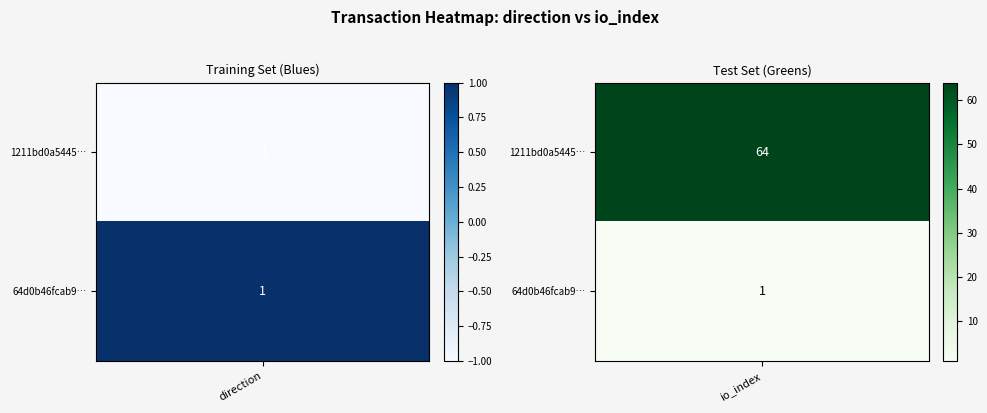

Reading left to right, what are all the values shown in this chart?

1211bd0a5445f0964b067a1a15c0b27b4aa6792: -1	64
64d0b46fcab92047bb08cee270db18c45e3bec6: 1	1